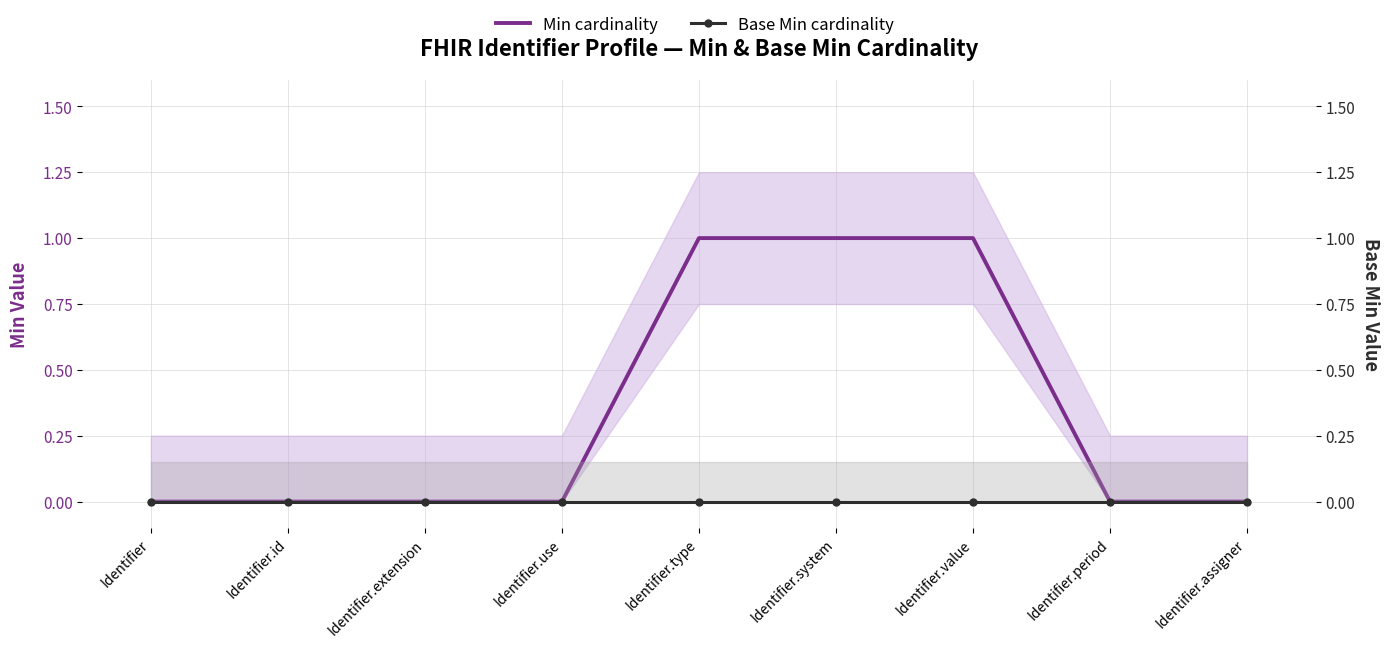

At which label does Base Min cardinality reach its peak?

Identifier